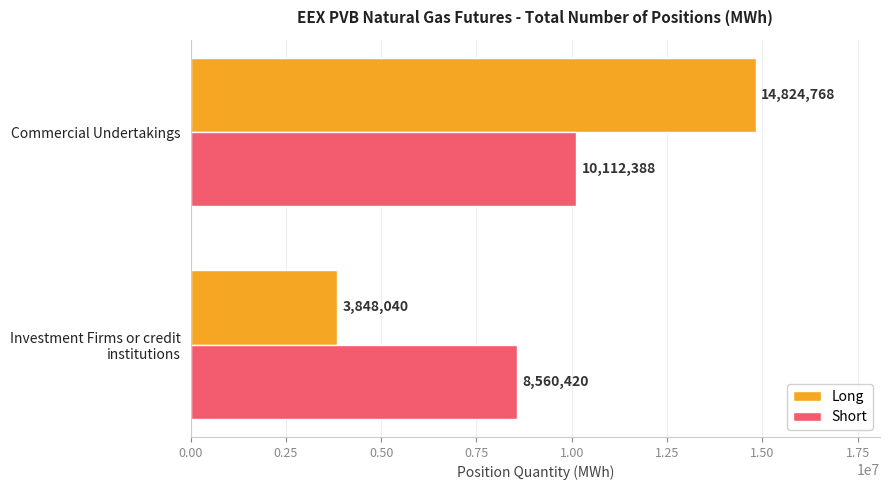

Count the Short values in the range 8560420 to 10112388.

2